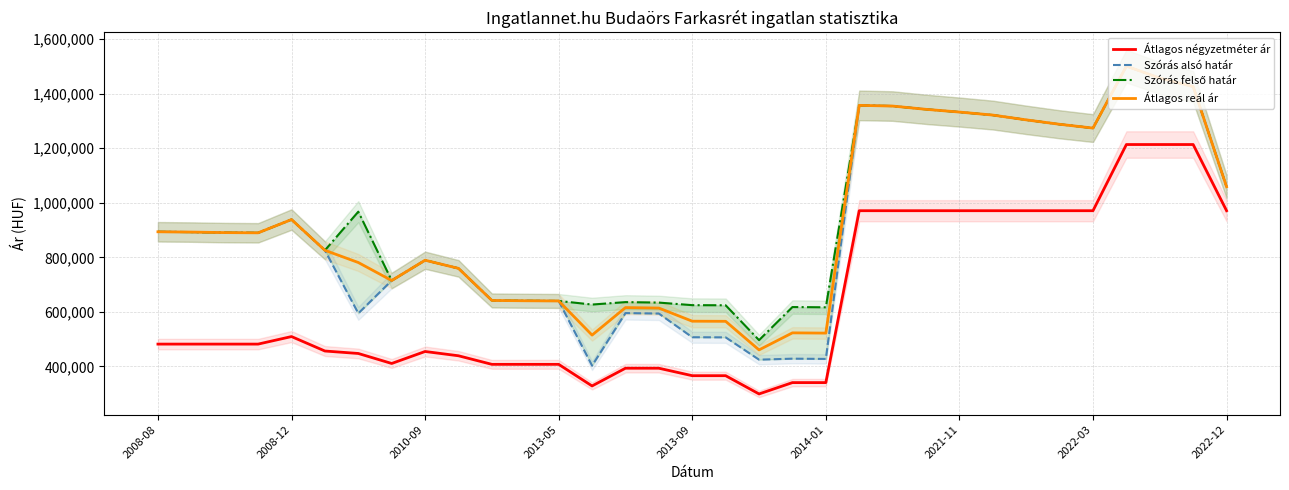

The value of Átlagos reál ár at 2008-08 is 1554097. True or false?

False